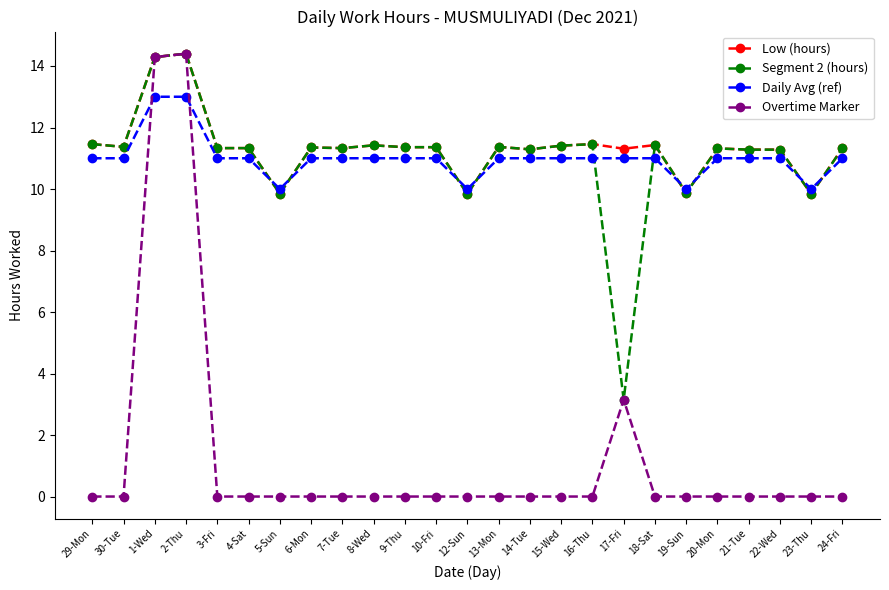

In Overtime Marker, how many points are higher than both neighbors (excluding endpoints)?

2